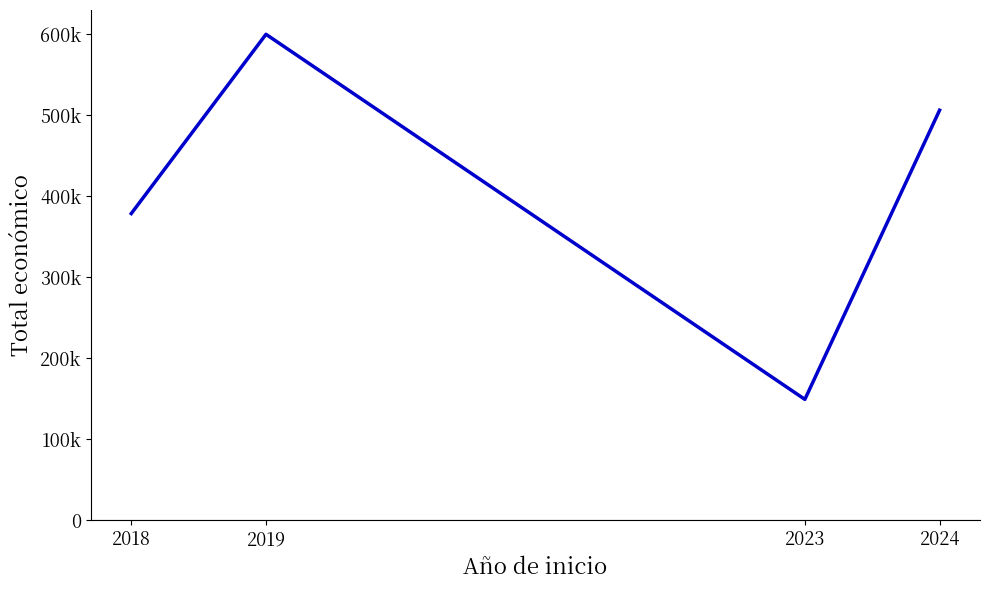

What is the greatest value displayed?

599957.0